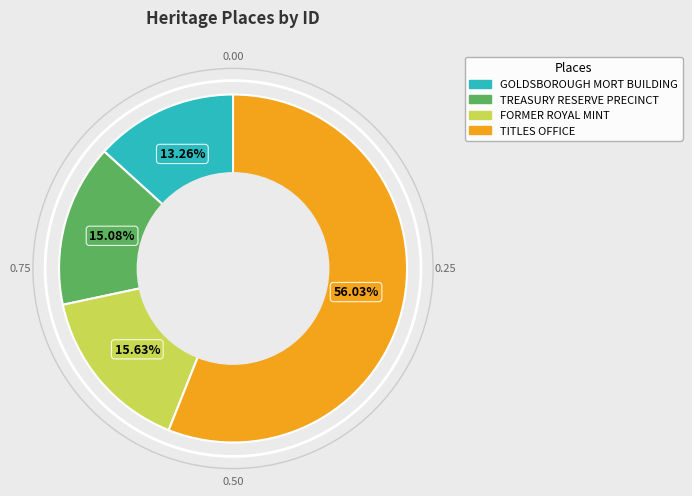

Approximately how many times larger is the value at TITLES OFFICE compared to TREASURY RESERVE PRECINCT?

3.7